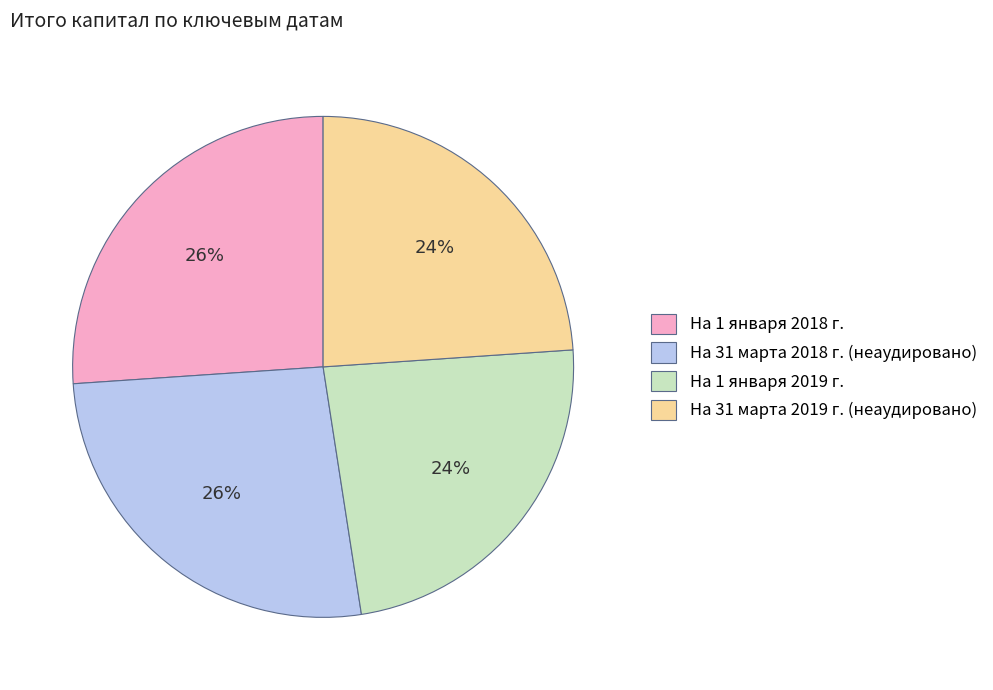

Does На 1 января 2018 г. account for over 50% of the chart?

No